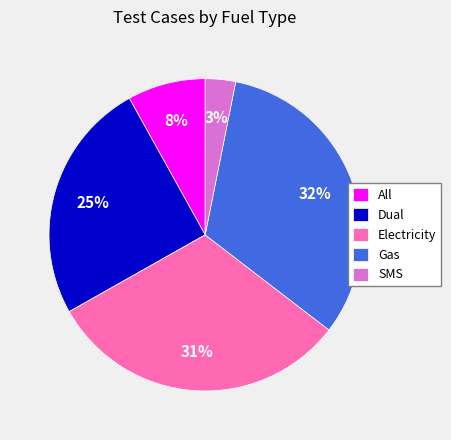

Is there any slice that represents more than half of the pie?

No